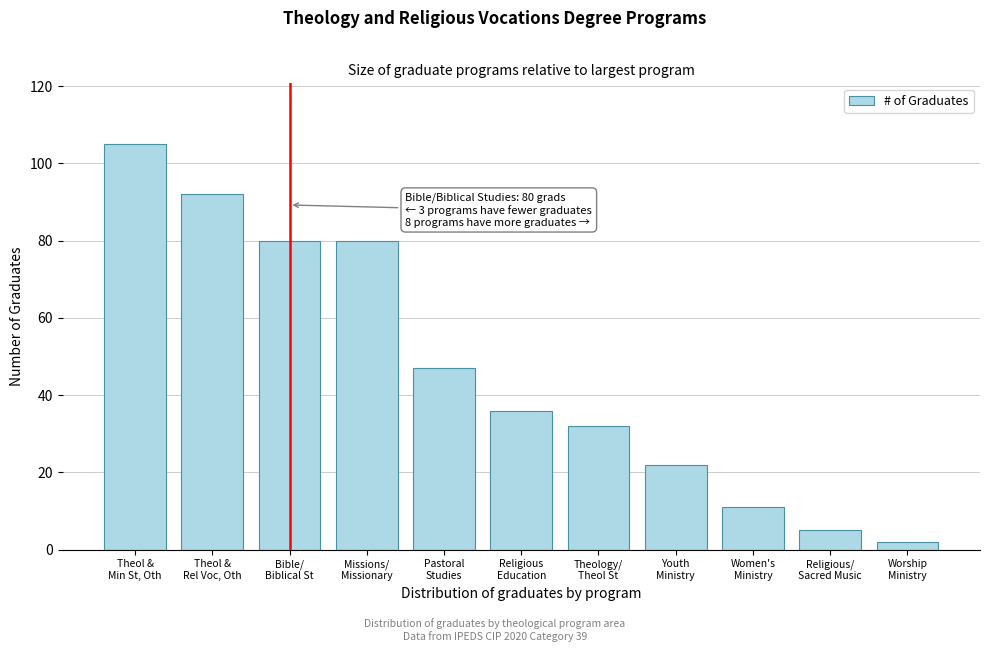

Reading left to right, extract all data points from this chart.

105	92	80	80	47	36	32	22	11	5	2